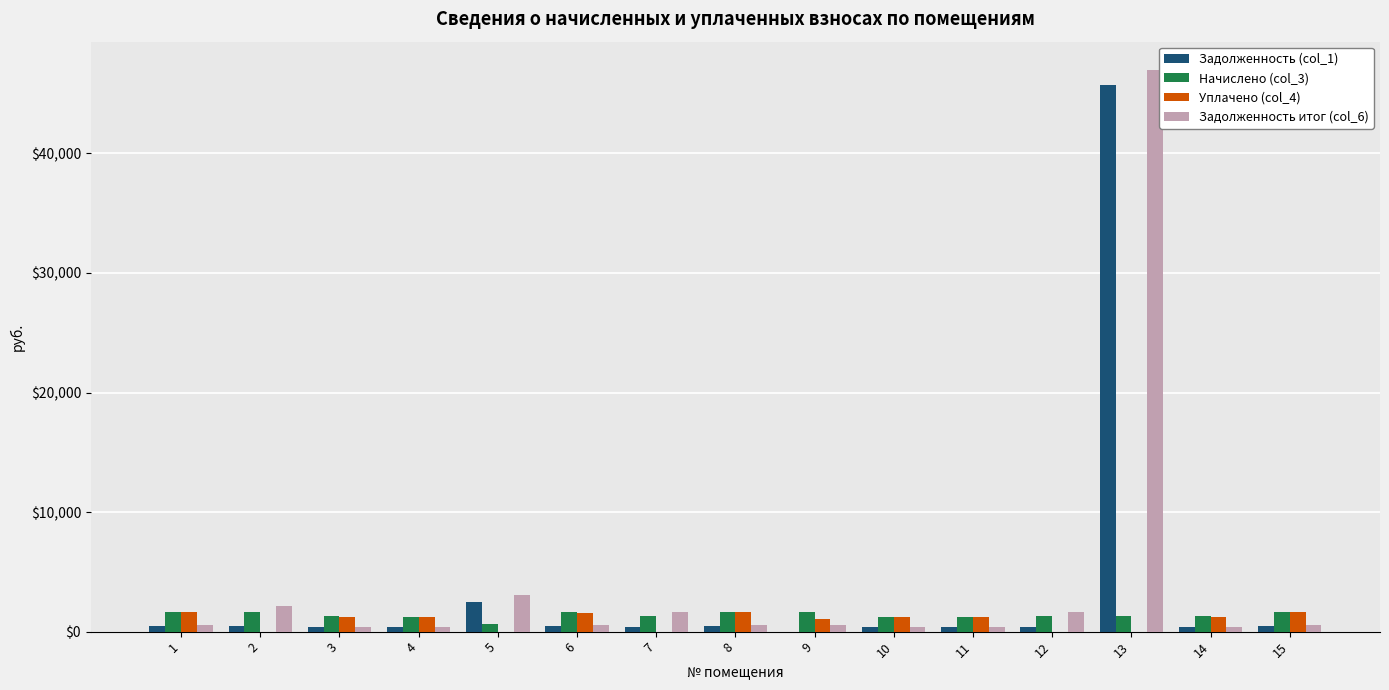

At which label is Задолженность итог (col_6) closest to 23708?

5